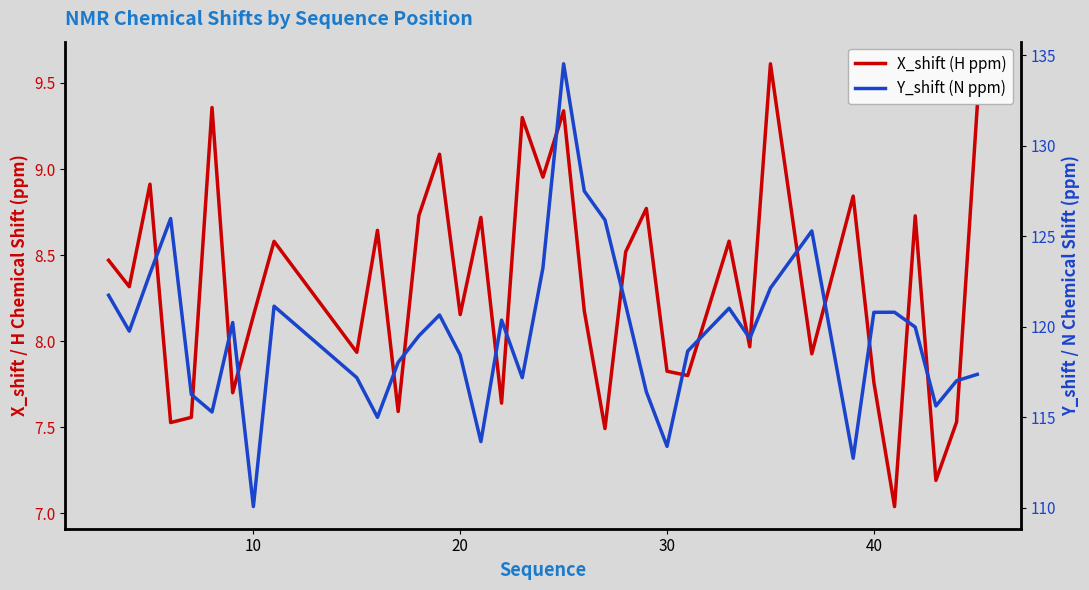

True or false: X_shift (H ppm) and Y_shift (N ppm) cross at least once.

False